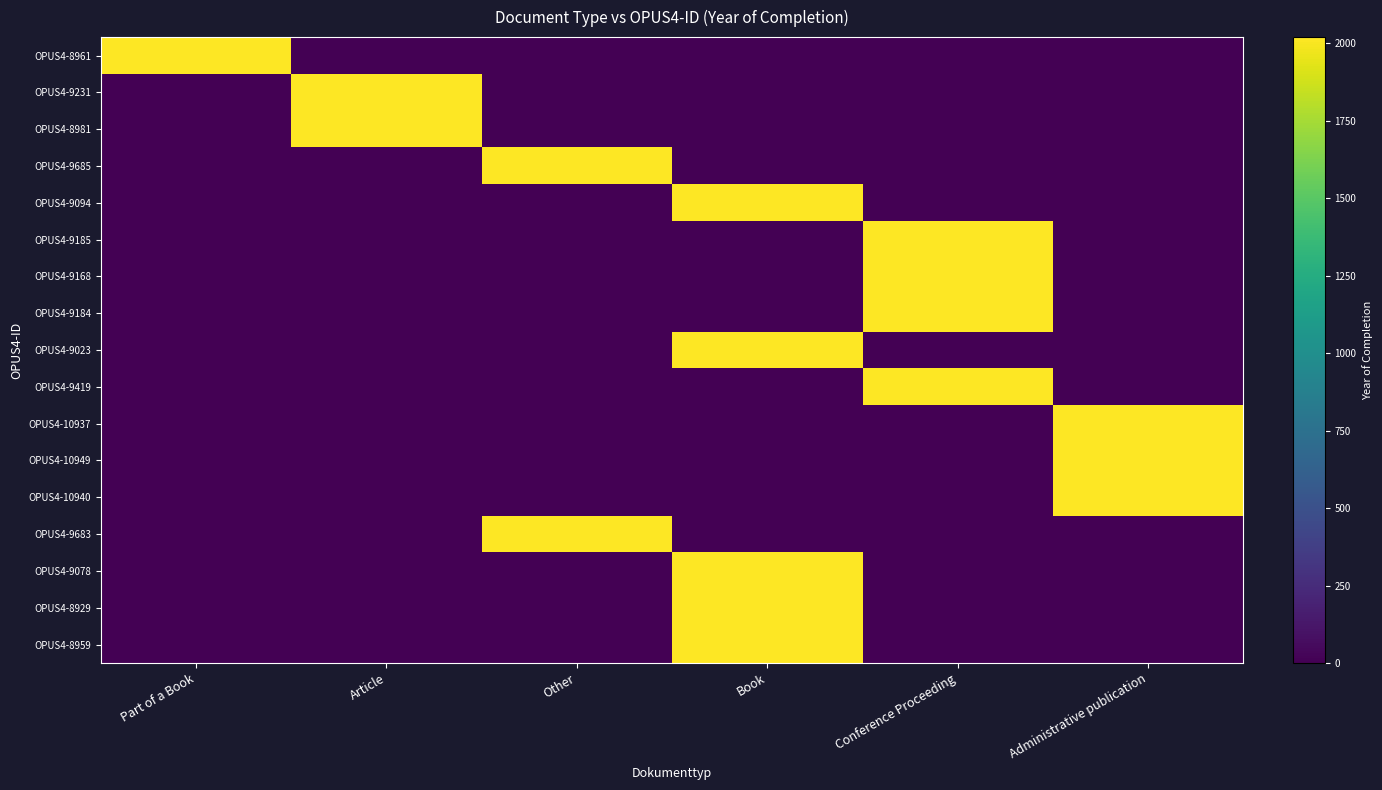

Which category has the highest value across all series?

Part of a Book